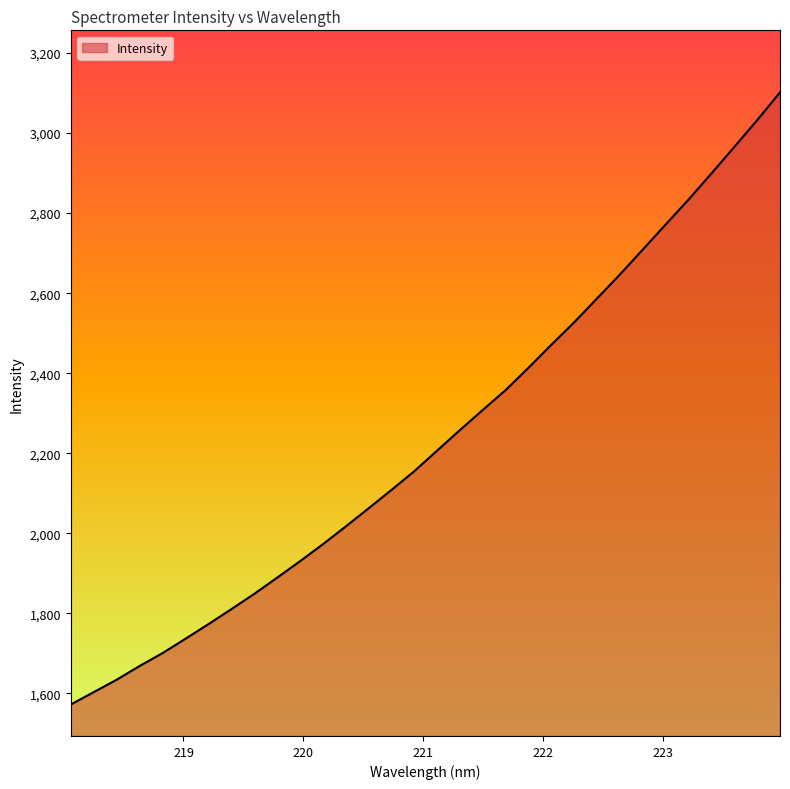

What is the smallest value displayed?

1572.1